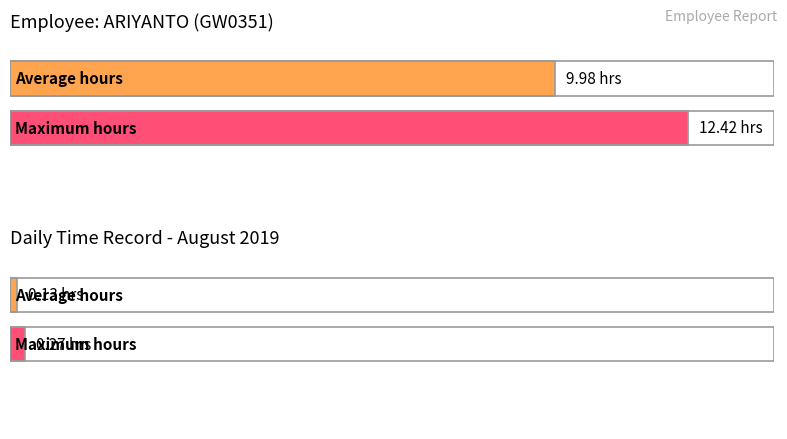

Does the chart contain any negative values?

No